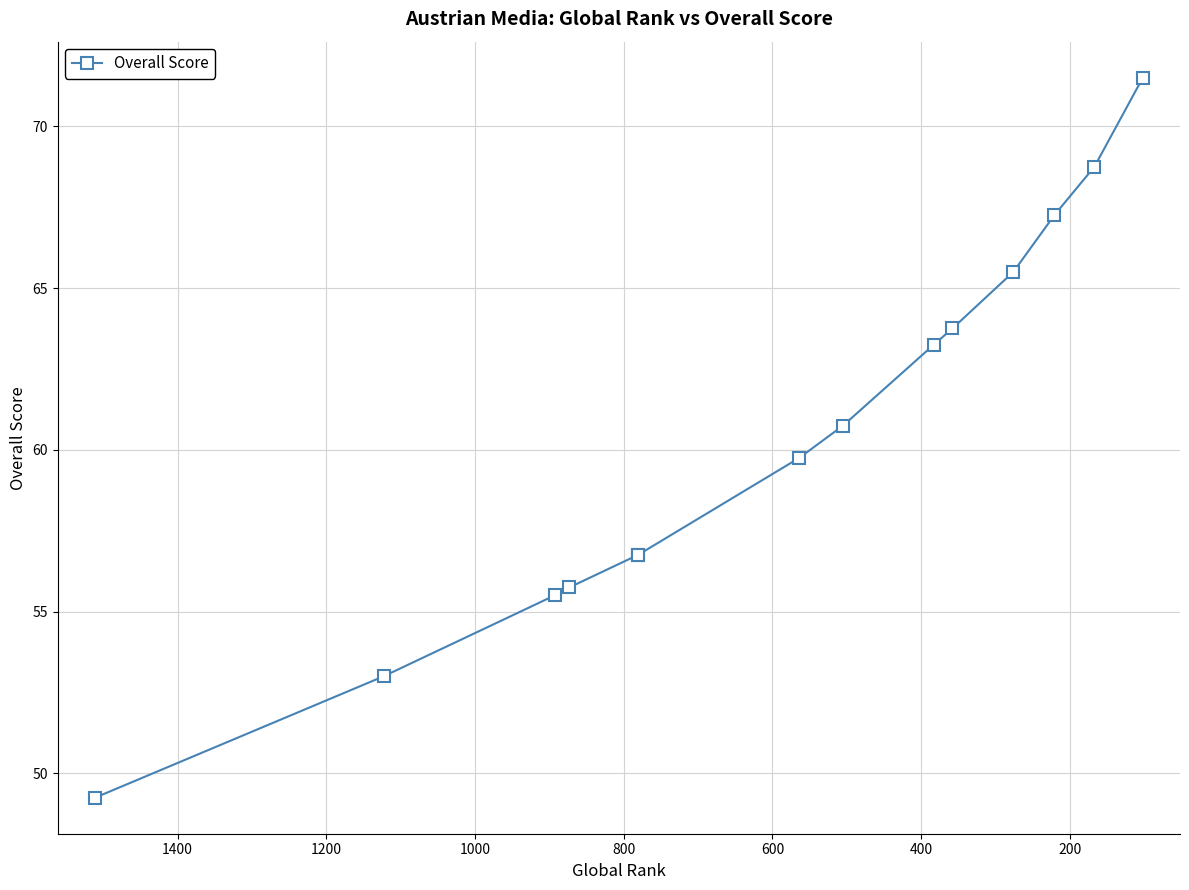

What is the difference between the second highest and minimum values?

19.5